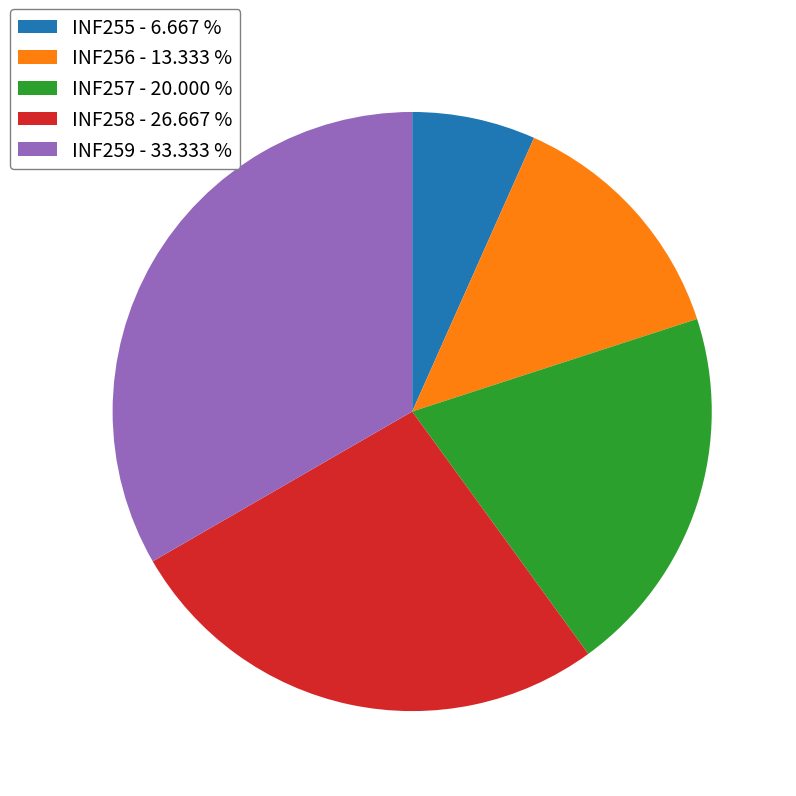

Rank the categories by value from lowest to highest.

INF255, INF256, INF257, INF258, INF259